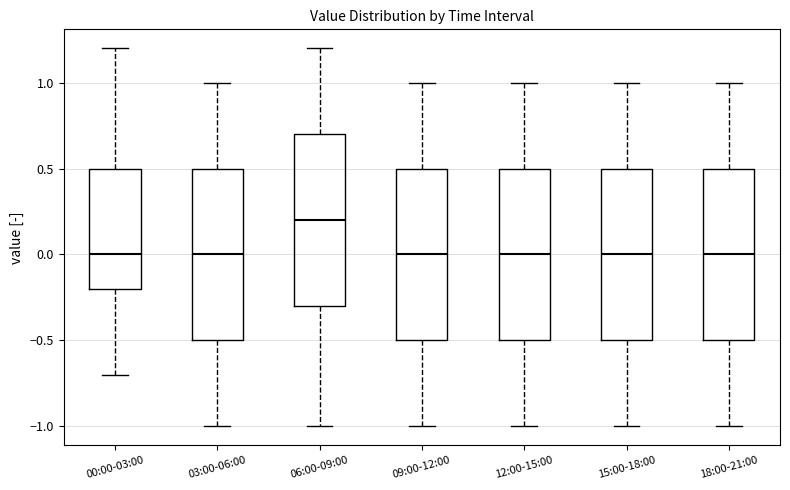

Where does the upper whisker of the box for 00:00-03:00 end on the y-axis? The values are not printed on the chart, so give them approximately, as read against the axis.

1.2